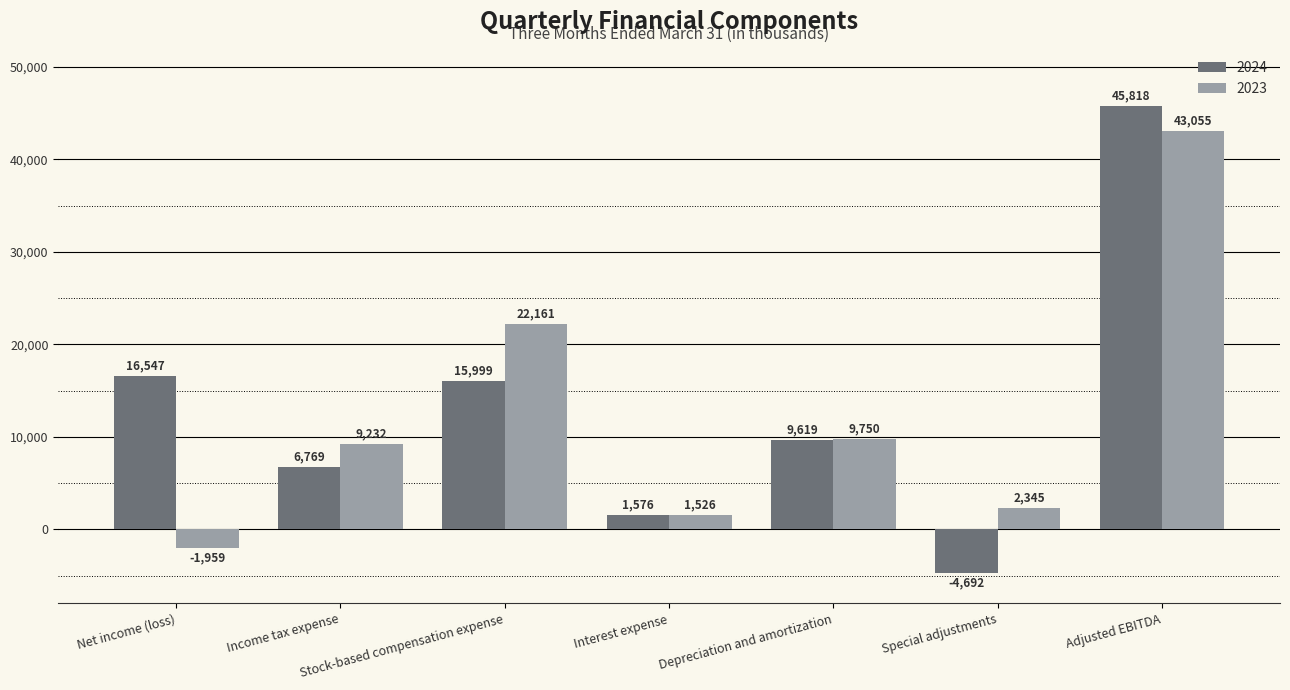

How many bars are there in total?

14